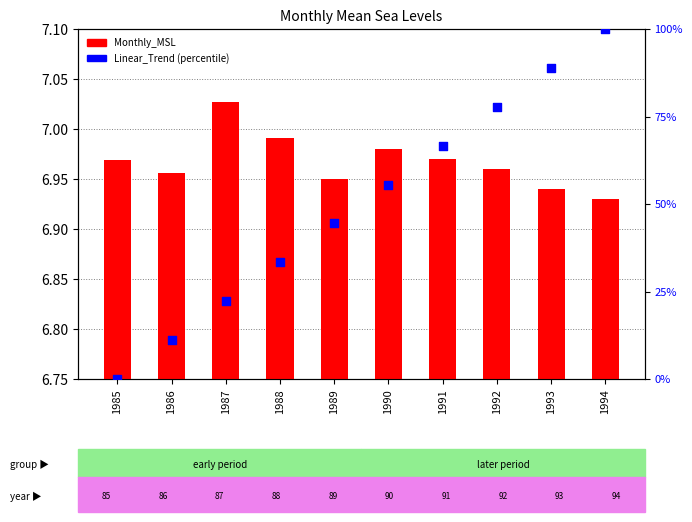

What are all the series names shown in the legend?

Monthly_MSL, Linear_Trend (percentile)